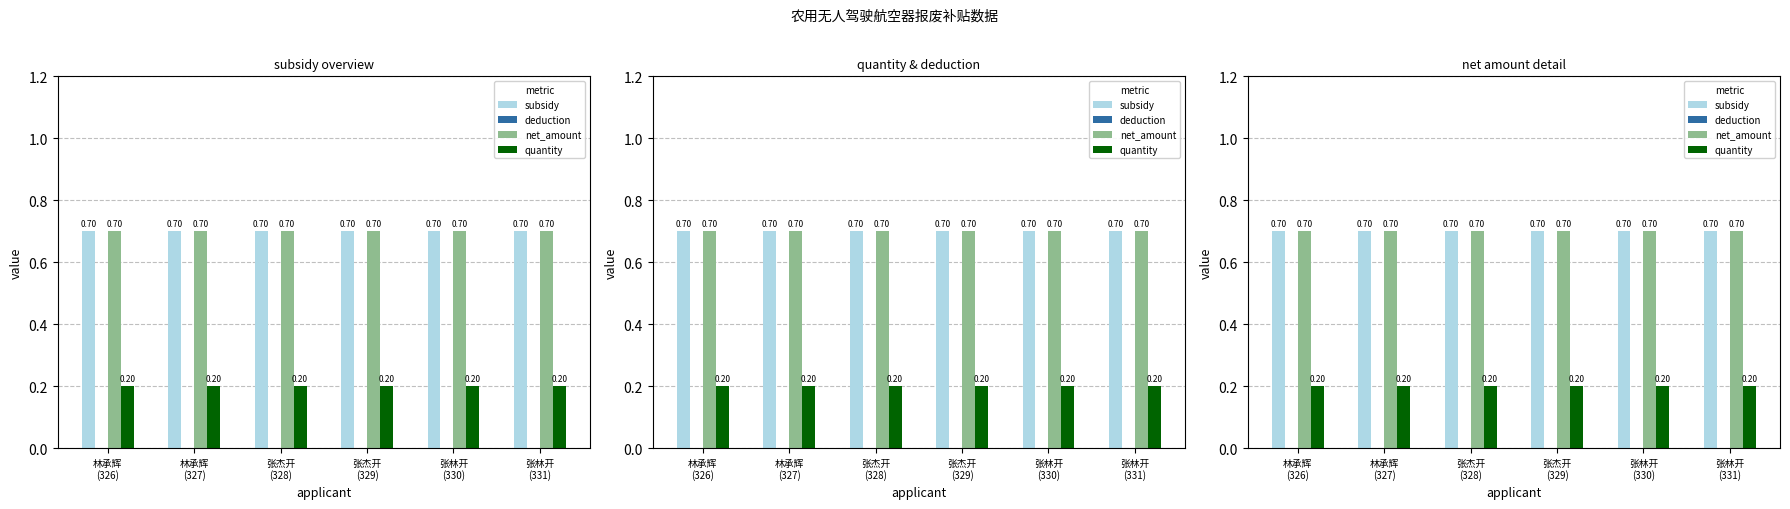

Reading left to right, what are all the values shown in this chart?

subsidy: 林承辉
(326)=0.7	林承辉
(327)=0.7	张杰开
(328)=0.7	张杰开
(329)=0.7	张林开
(330)=0.7	张林开
(331)=0.7
deduction: 林承辉
(326)=0.0	林承辉
(327)=0.0	张杰开
(328)=0.0	张杰开
(329)=0.0	张林开
(330)=0.0	张林开
(331)=0.0
net_amount: 林承辉
(326)=0.7	林承辉
(327)=0.7	张杰开
(328)=0.7	张杰开
(329)=0.7	张林开
(330)=0.7	张林开
(331)=0.7
quantity: 林承辉
(326)=0.2	林承辉
(327)=0.2	张杰开
(328)=0.2	张杰开
(329)=0.2	张林开
(330)=0.2	张林开
(331)=0.2